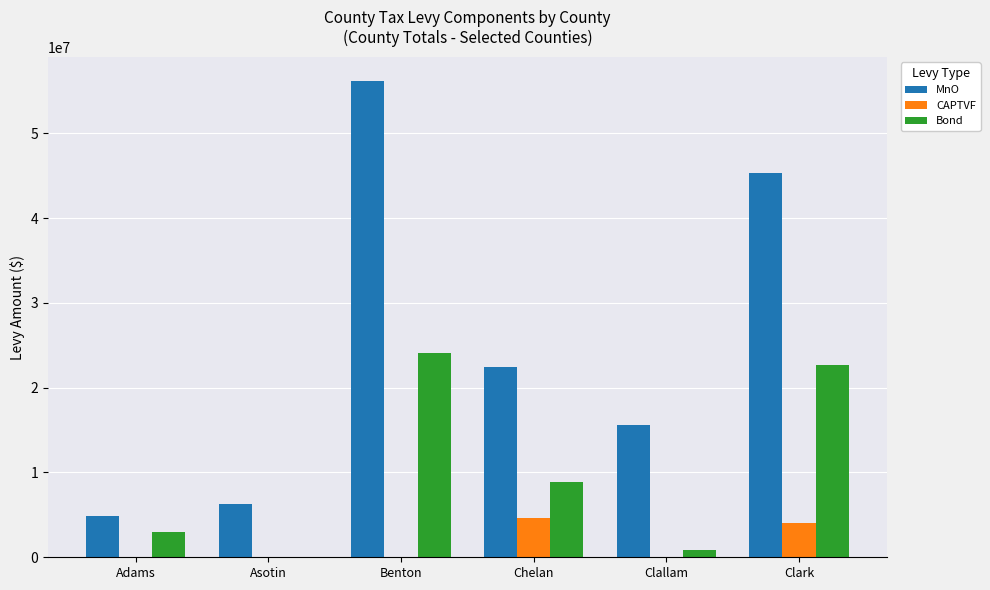

What is the spread (max minus min) of values at Clark?

41332652